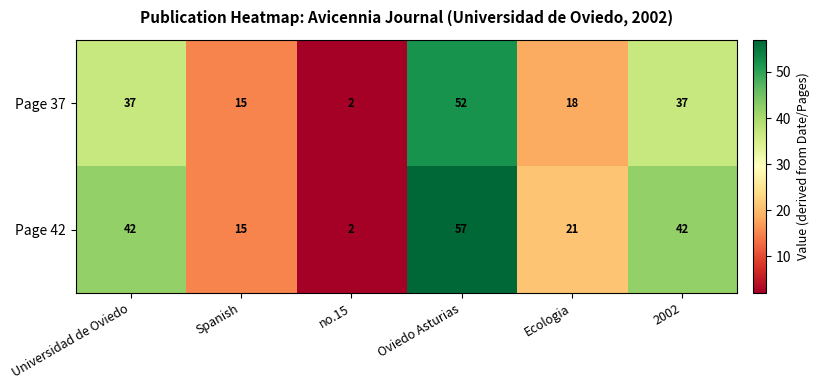

How many distinct data groups are displayed?

2